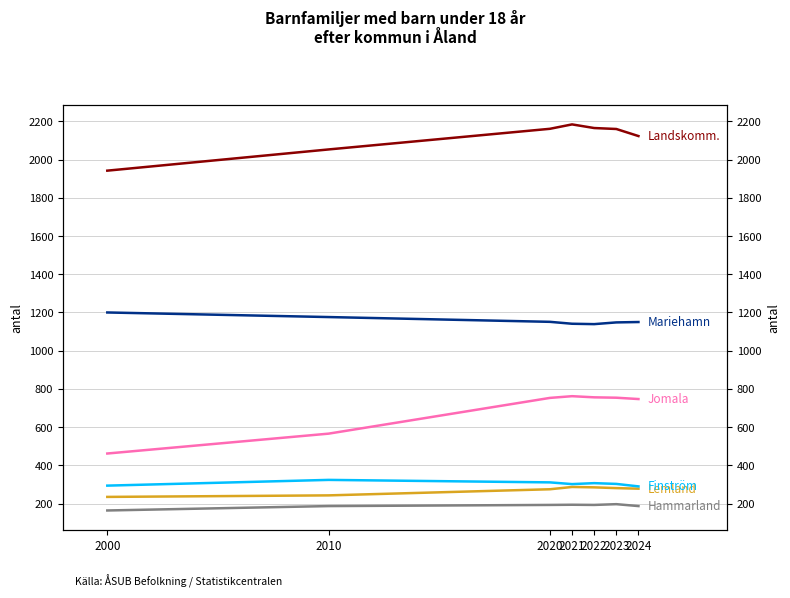

True or false: Mariehamn and Finström cross at least once.

False